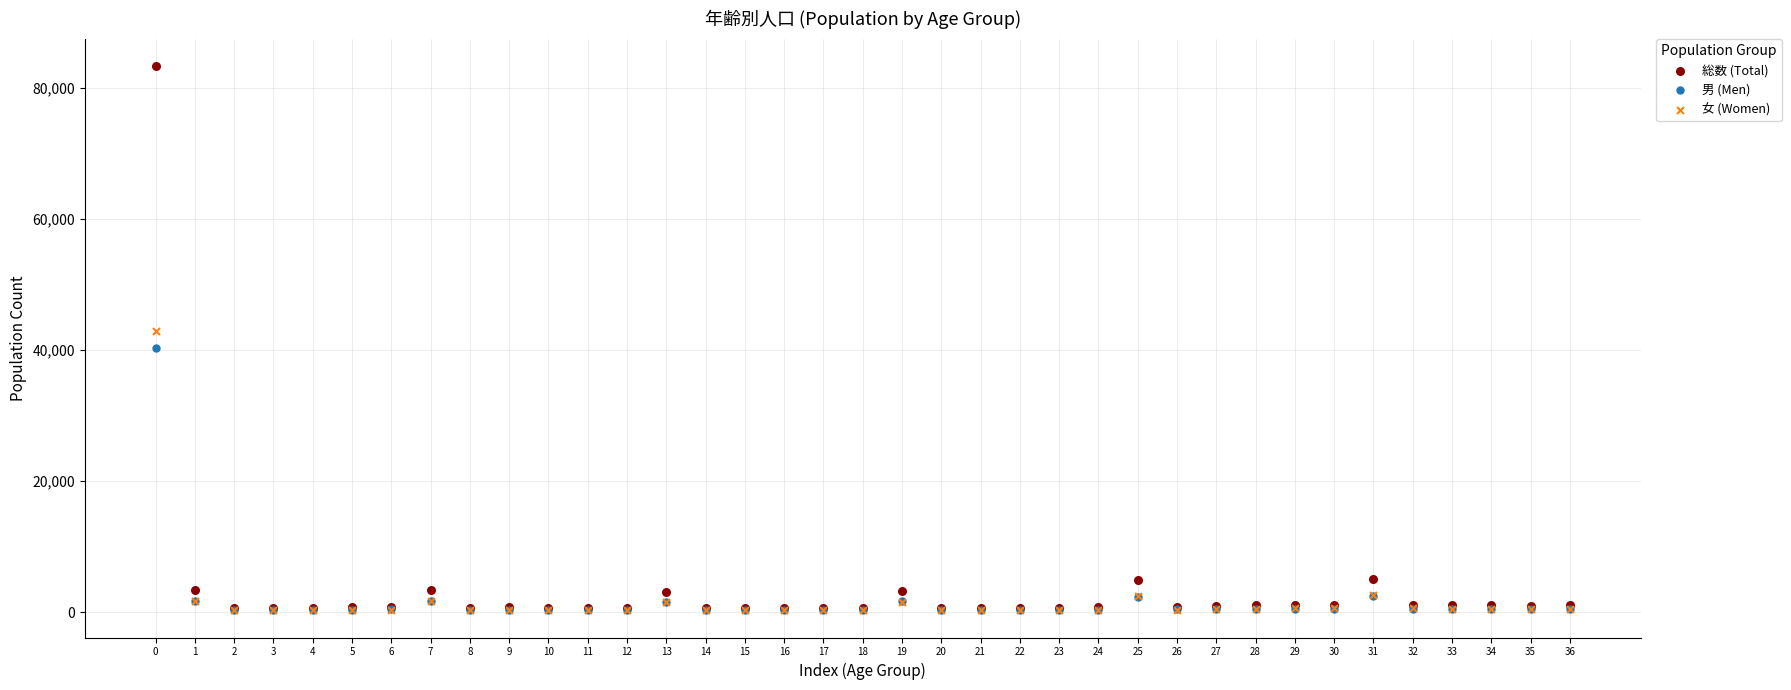

Which series contains the highest Y value?

総数 (Total)